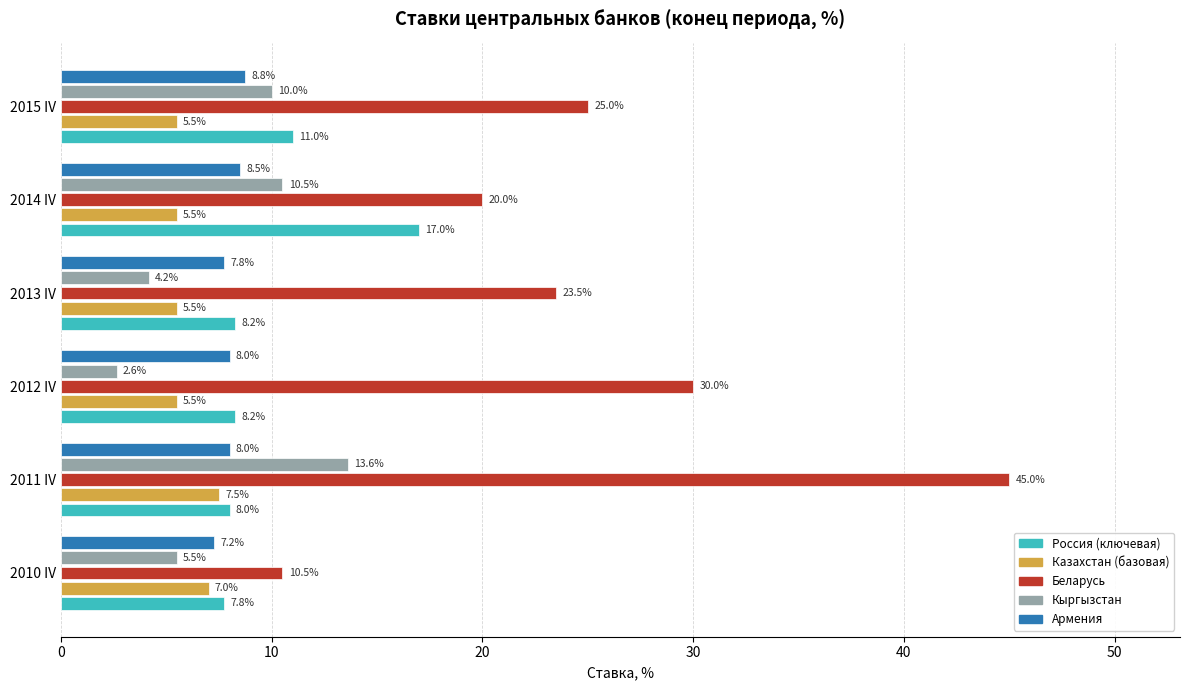

Which series has the largest total across all categories?

Беларусь